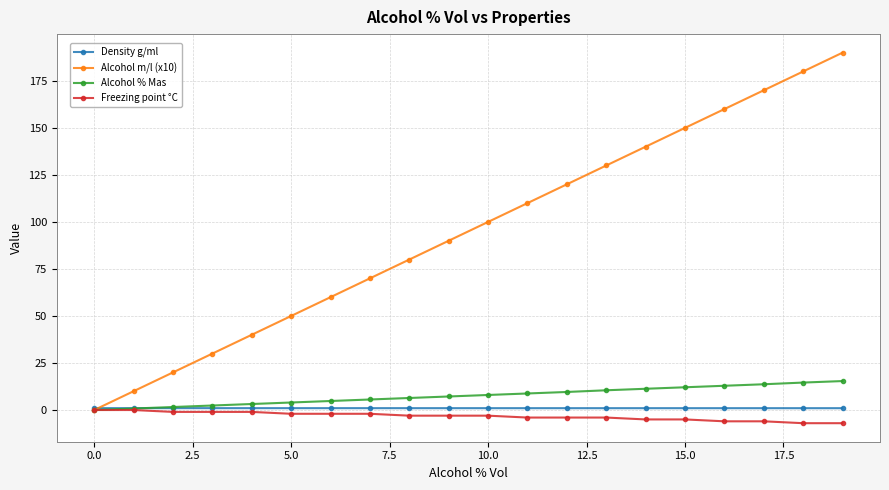

What is the smallest value displayed?

-7.0